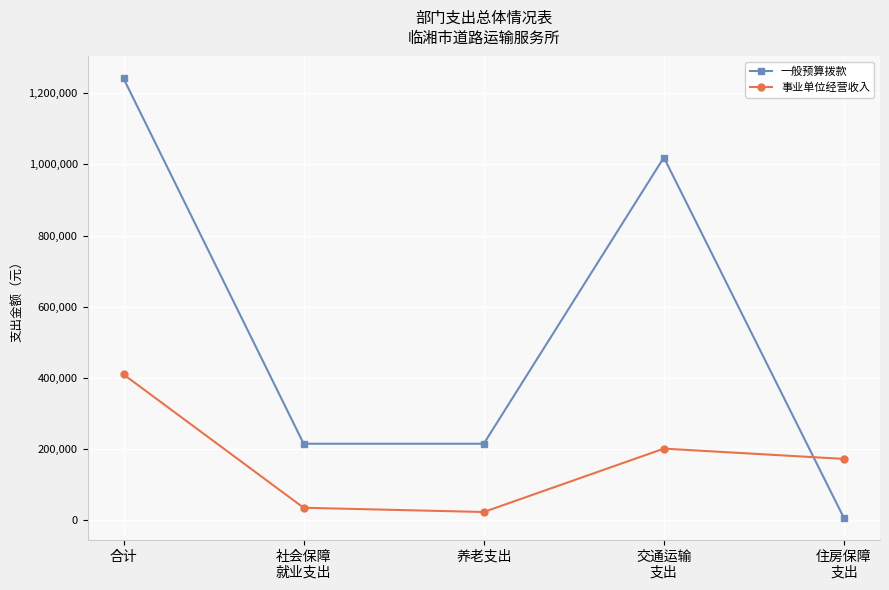

Reading left to right, transcribe all the data shown in this chart.

一般预算拨款: 合计=1241200.1	社会保障
就业支出=215414.4	养老支出=215414.4	交通运输
支出=1019224.9	住房保障
支出=6560.8
事业单位经营收入: 合计=410000.0	社会保障
就业支出=35559.4	养老支出=23706.2	交通运输
支出=201661.0	住房保障
支出=172779.7